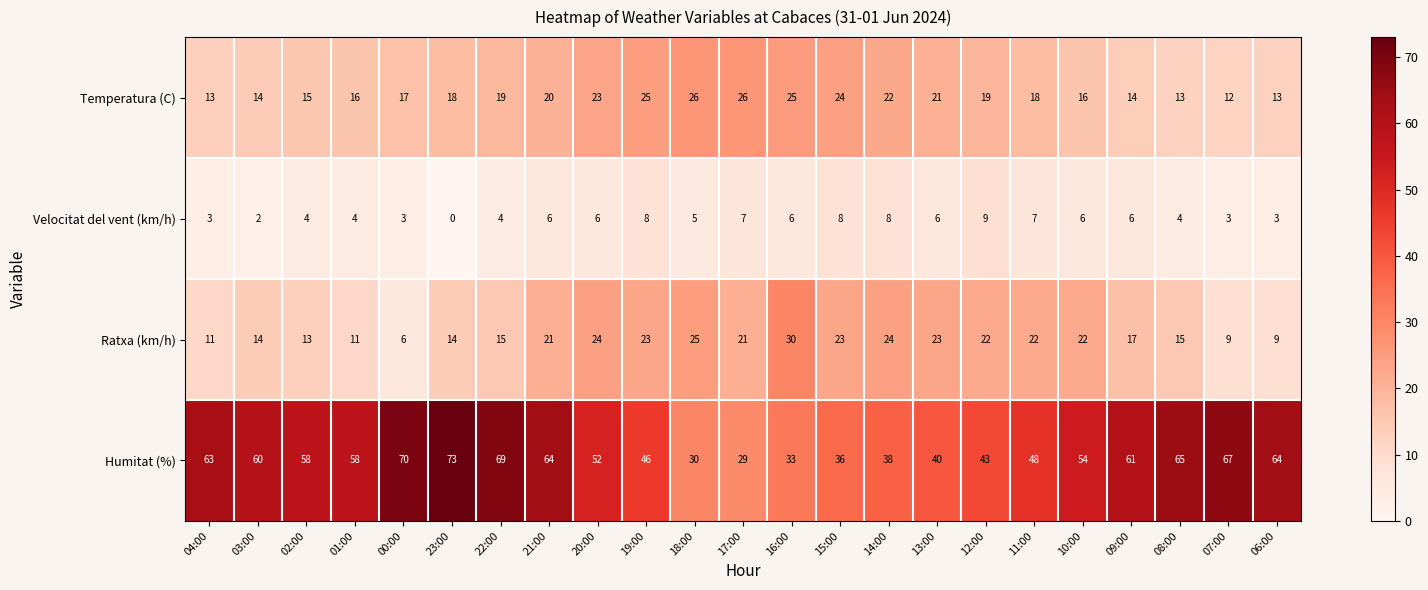

Read the Temperatura (C) value at 00:00.

17